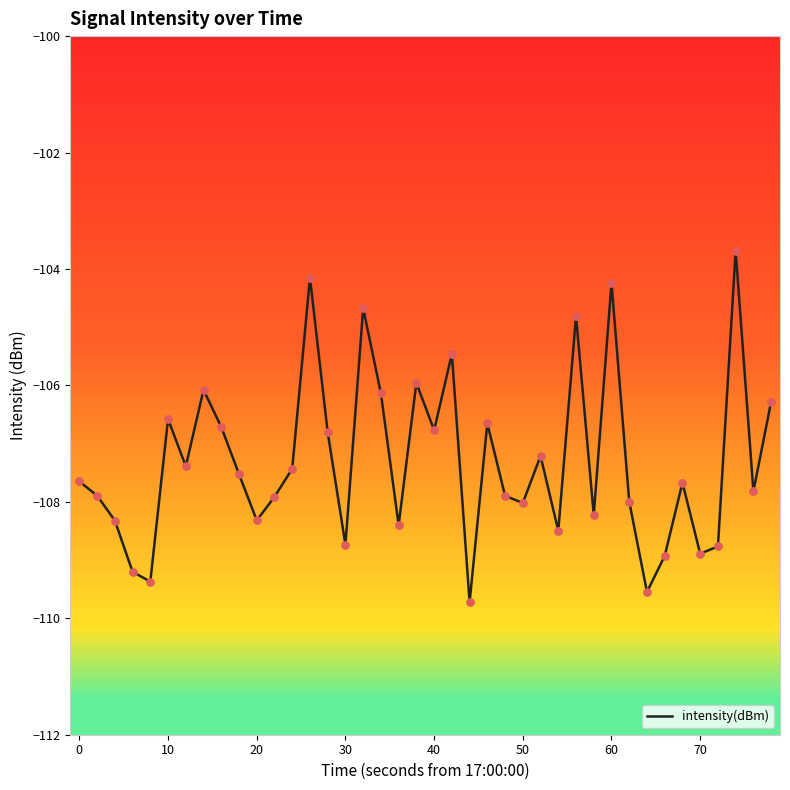

What is the greatest value displayed?

-103.7